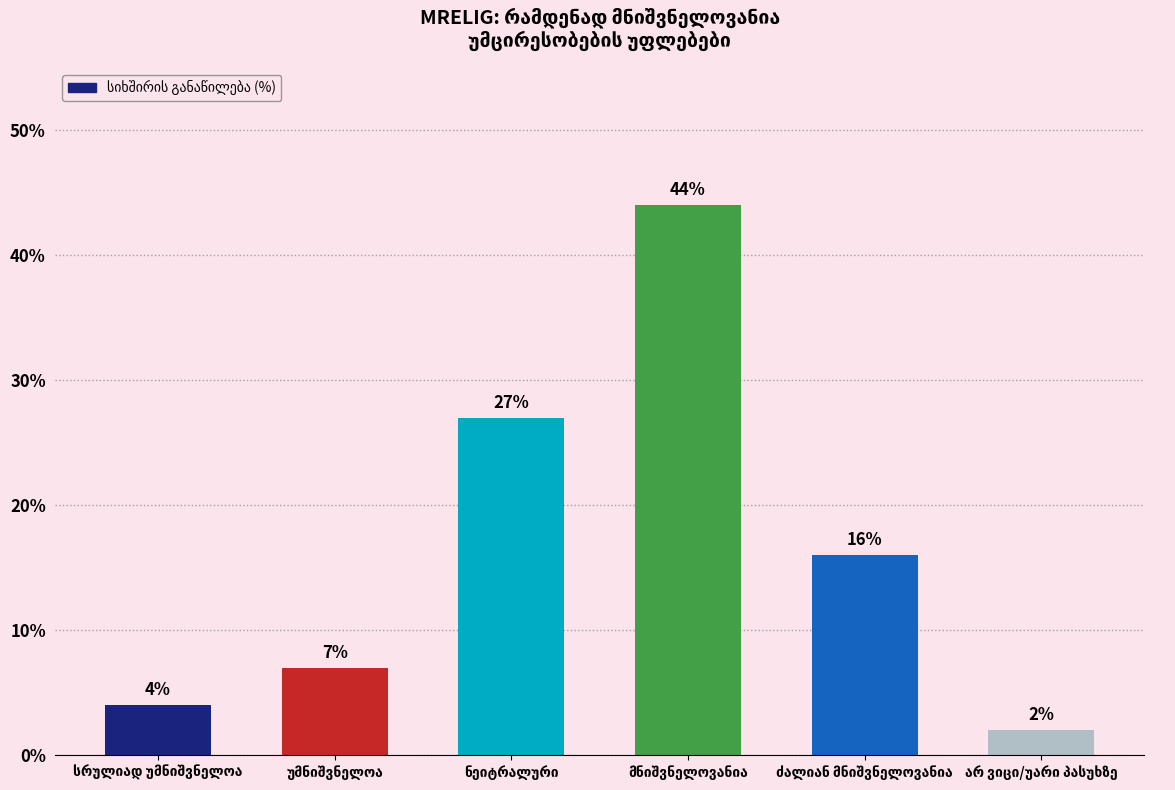

Reading right to left, list all the values displayed in this chart.

2	16	44	27	7	4